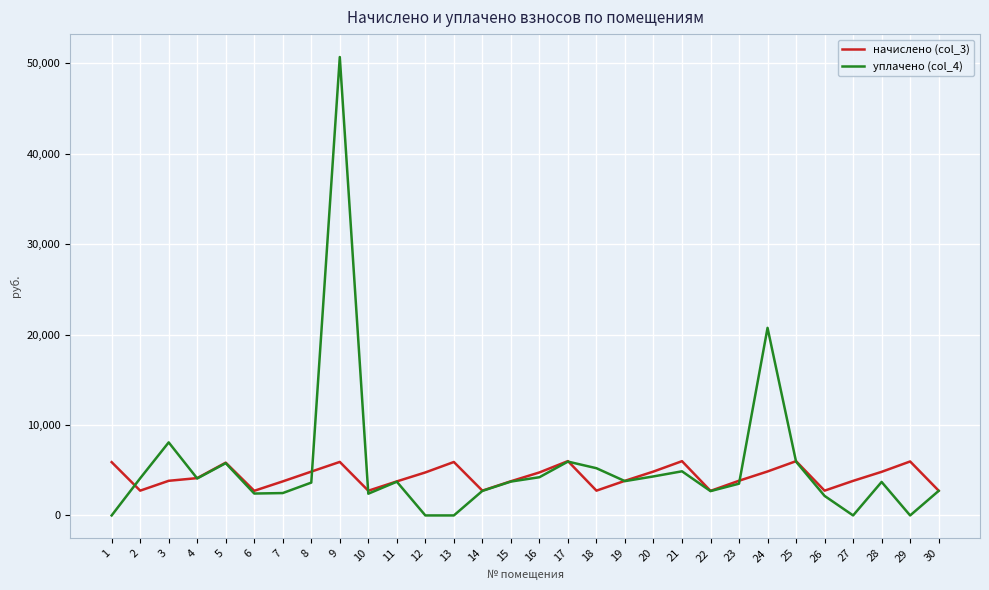

What are all the series names shown in the legend?

начислено (col_3), уплачено (col_4)